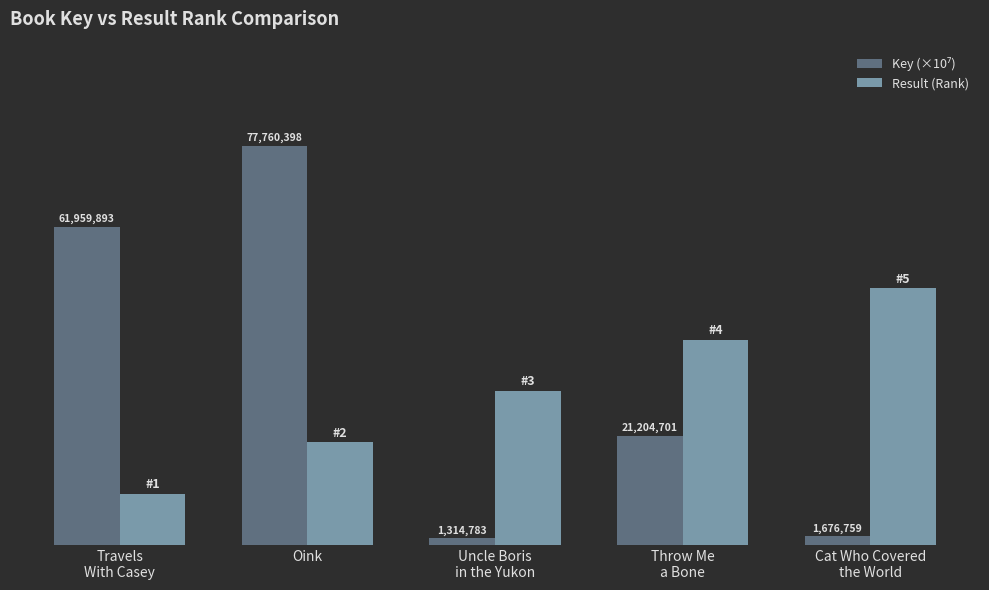

Does the chart contain stacked bars?

No